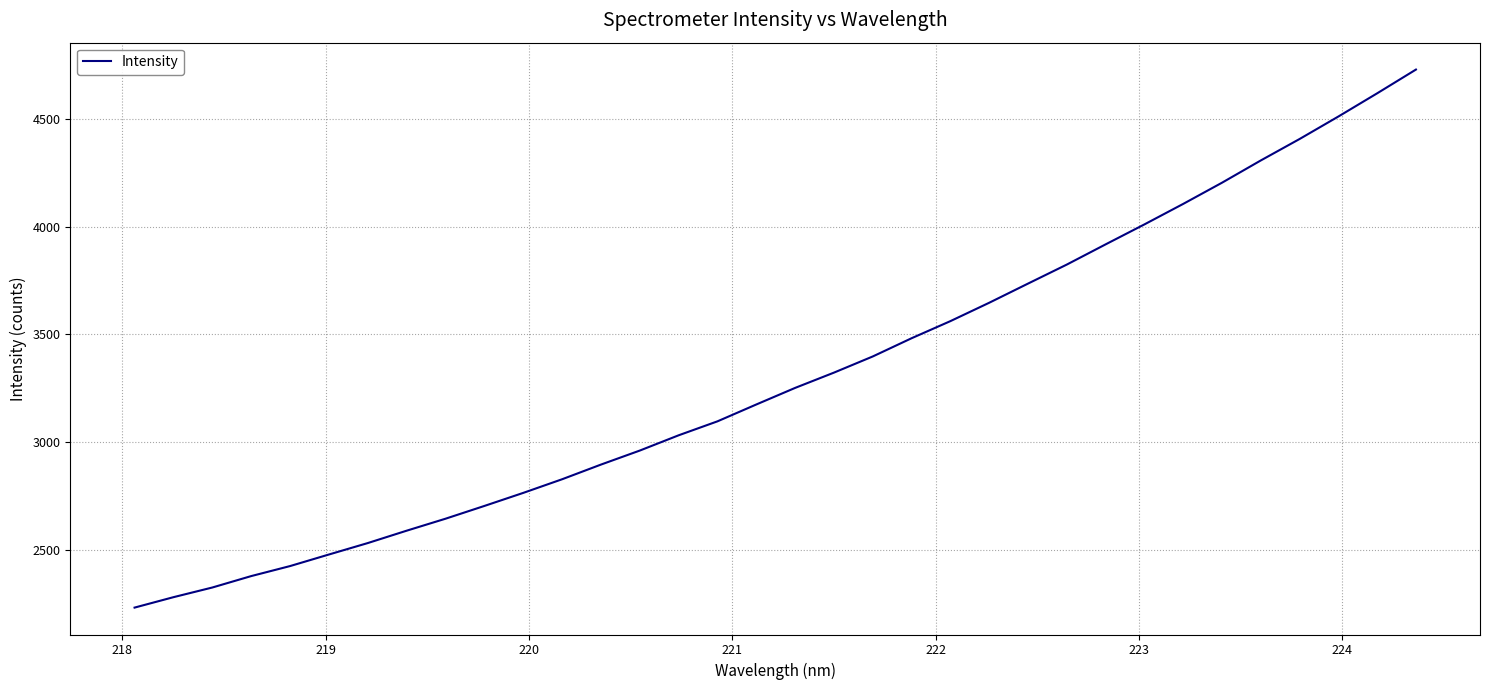

True or false: the data has more than 2 interior local peaks.

False